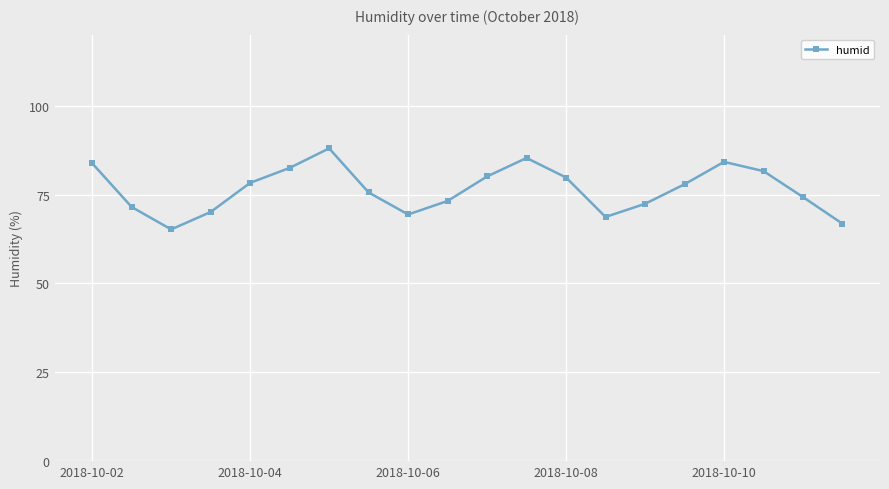

What is the value of the 15th point from the left?

72.4